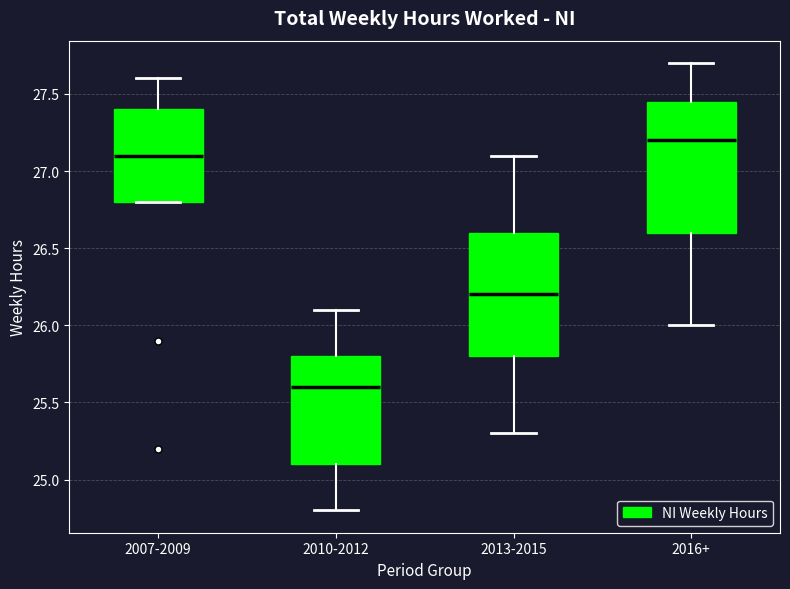

Where does the upper whisker of the box for 2007-2009 end on the y-axis? The values are not printed on the chart, so give them approximately, as read against the axis.

27.60